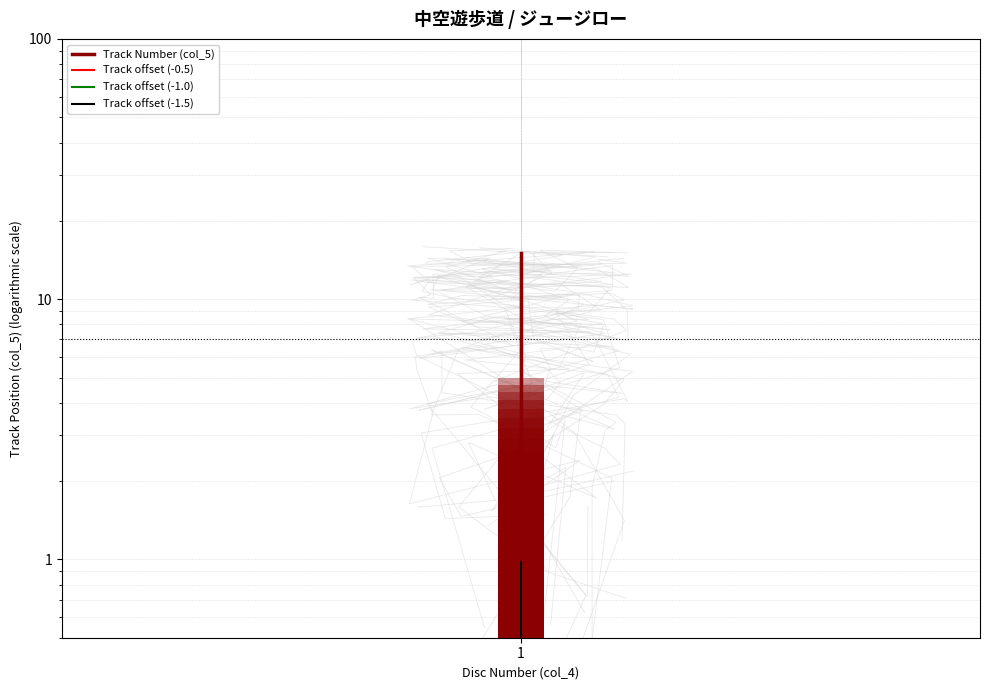

Rank the series by their maximum value, from lowest to highest.

Track offset (-1.5), Track offset (-1.0), Track offset (-0.5), Track Number (col_5)